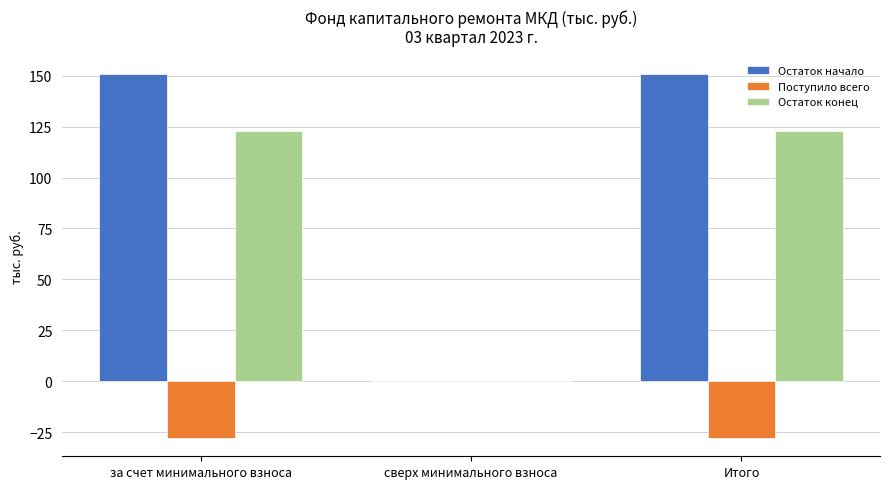

Where does the Остаток начало series first go above 150?

за счет минимального взноса